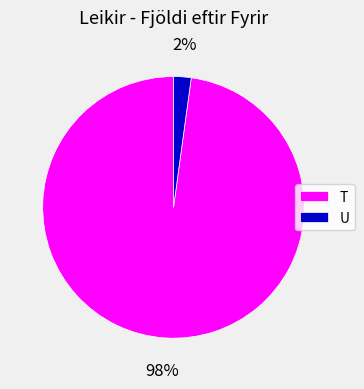

Which slice is the smallest?

U